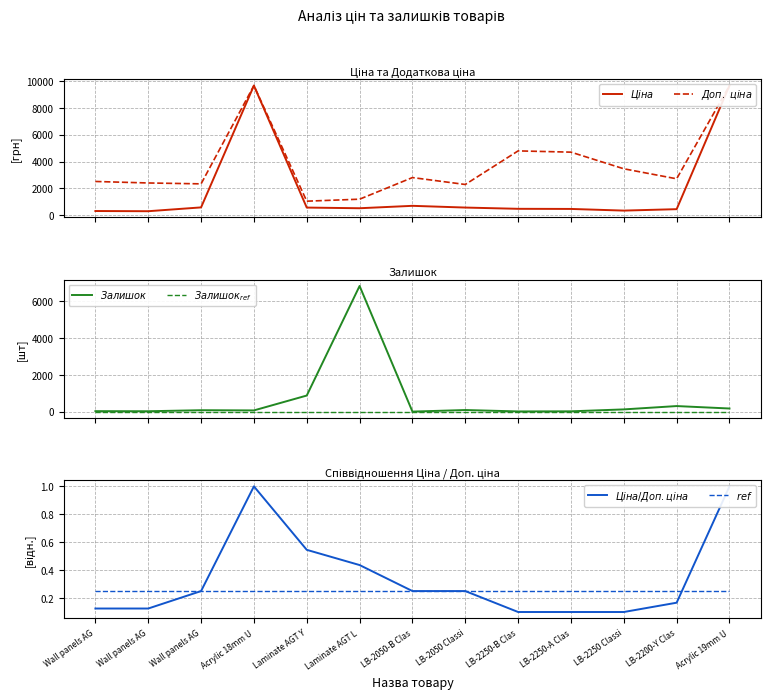

True or false: $Залишок_{ref}$ and $Ціна$ intersect in this chart.

False